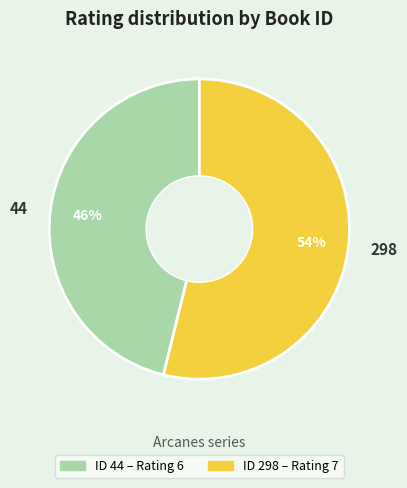

True or false: 44 accounts for 46% of the total.

True